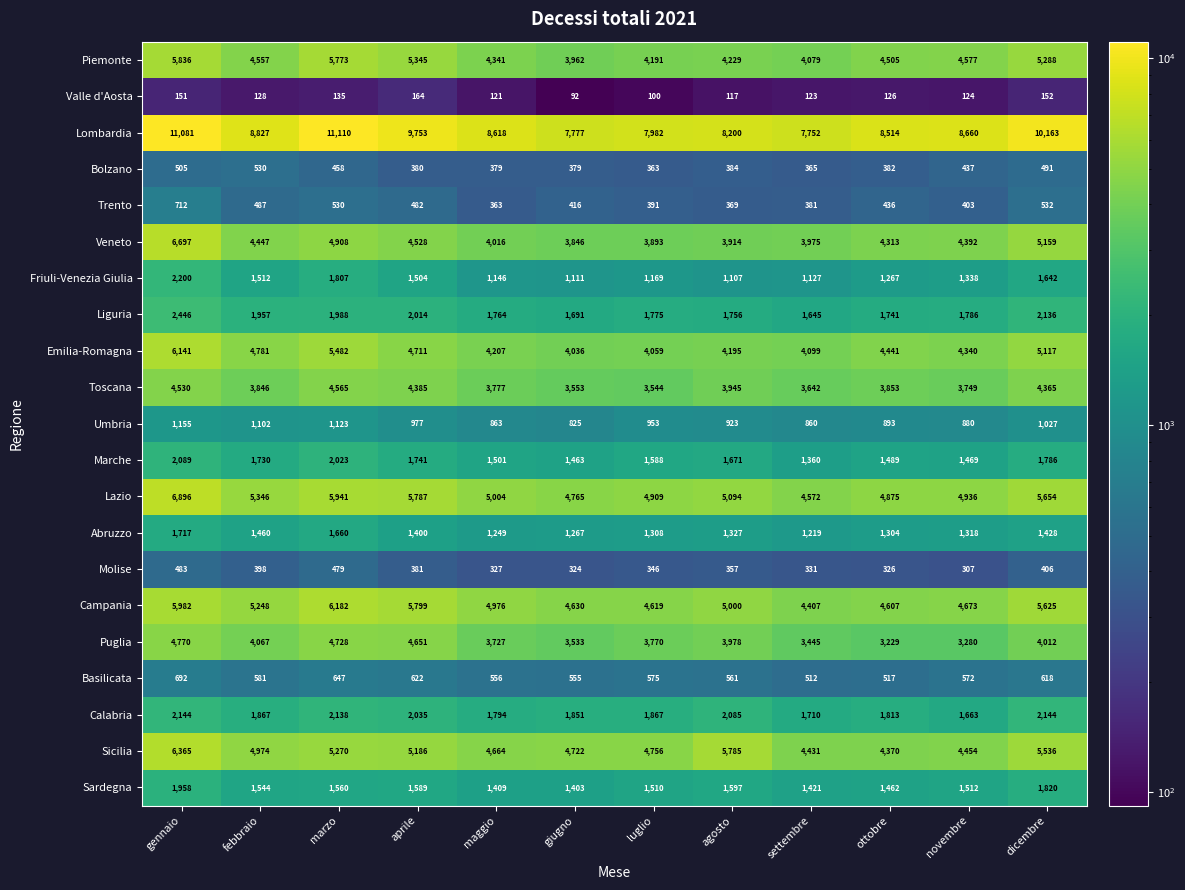

Which category has the highest value across all series?

marzo